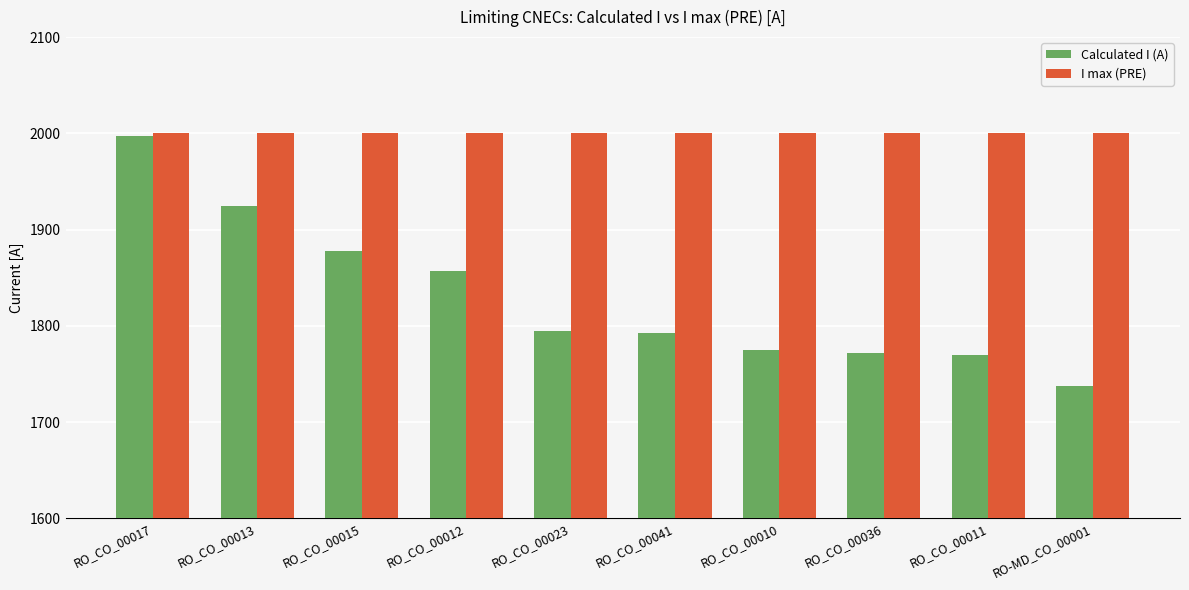

What is the difference between the Calculated I (A) values at RO_CO_00015 and RO_CO_00041?

85